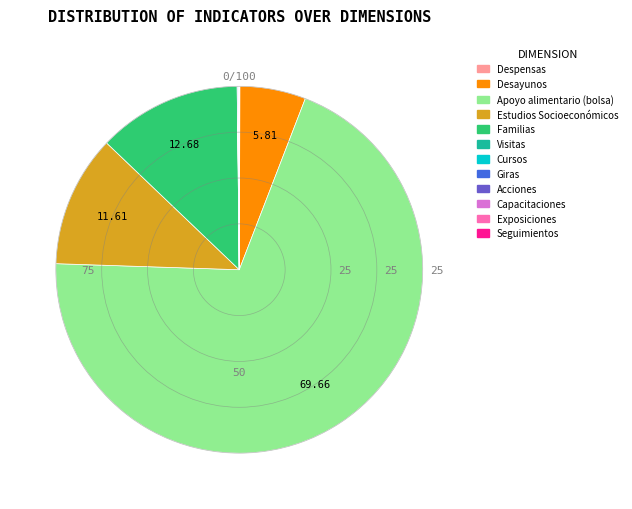

Approximately how many times larger is the value at Desayunos compared to Estudios Socioeconómicos?

0.5